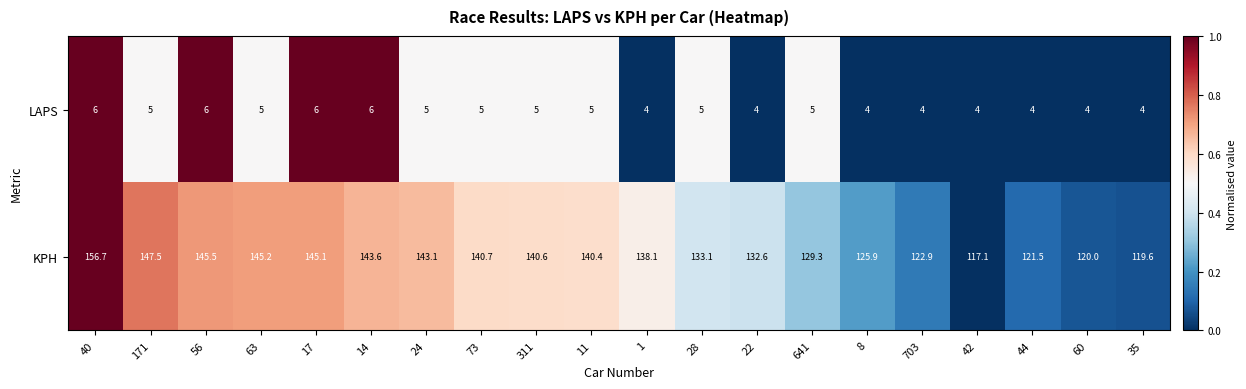

Which series has the widest spread of values?

KPH